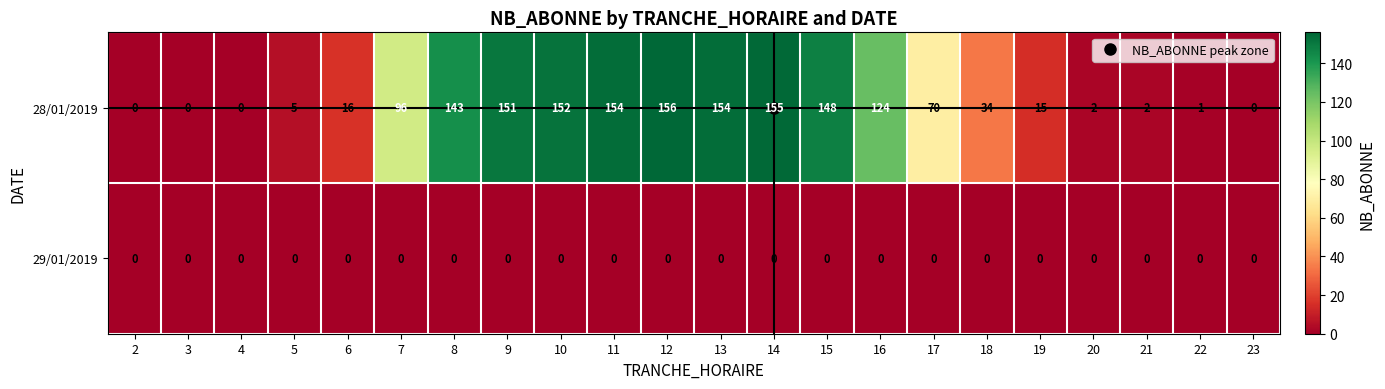

The value of 29/01/2019 at 23 is 0. True or false?

True